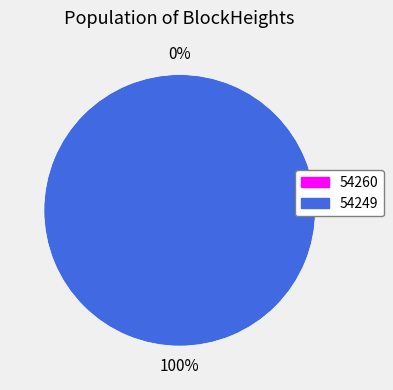

Rank the categories by value from highest to lowest.

54249, 54260